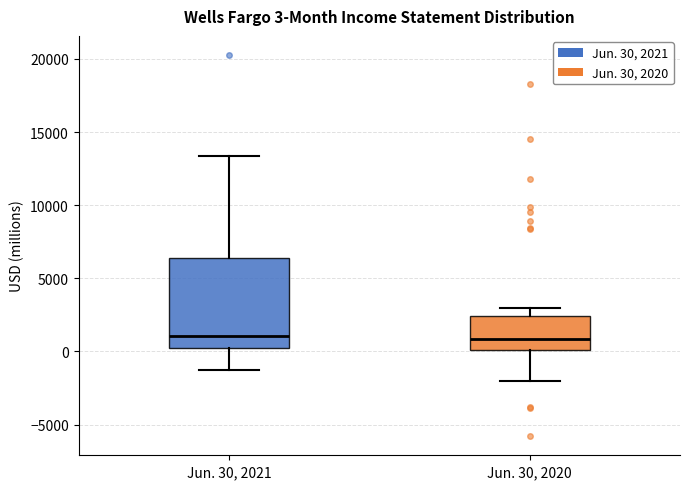

Which box is the tallest, from its lower edge to its upper edge?

Jun. 30, 2021